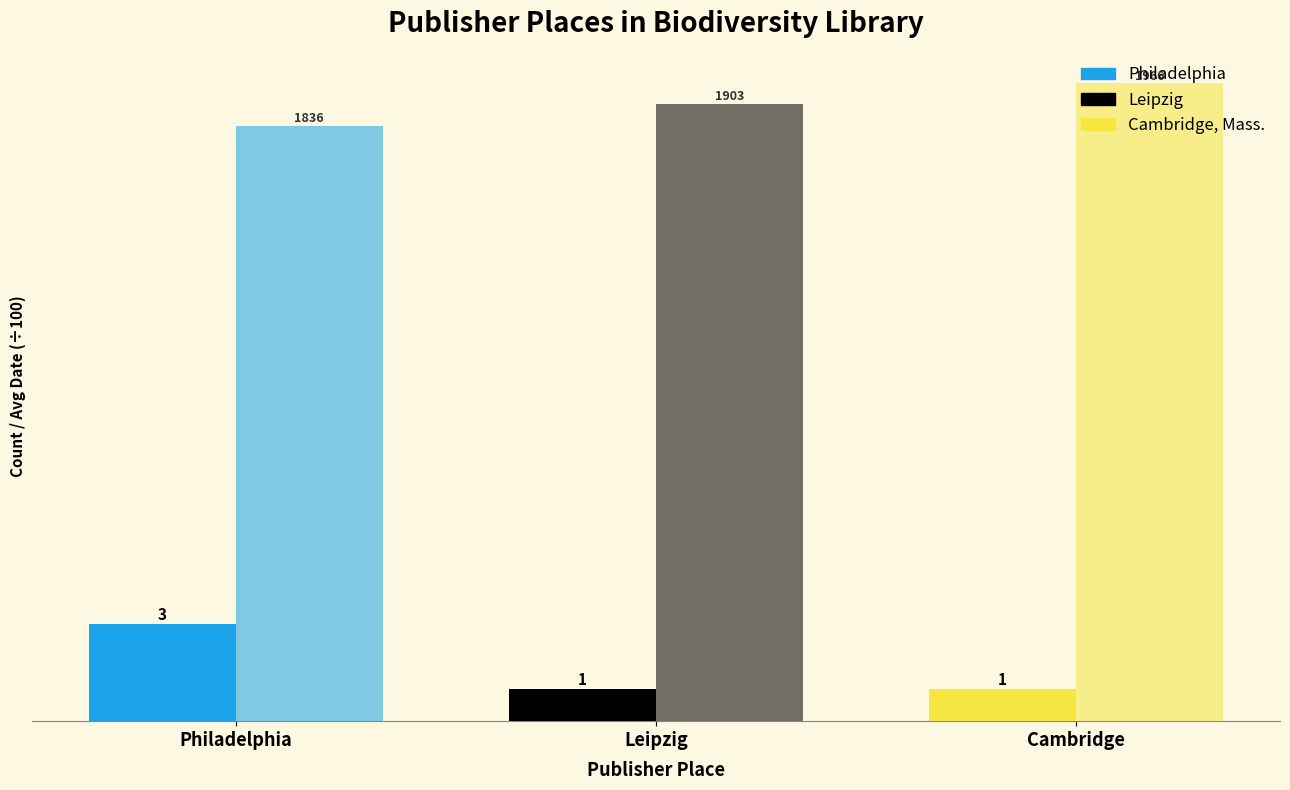

The value of Record Count at Cambridge is 1.3. True or false?

False